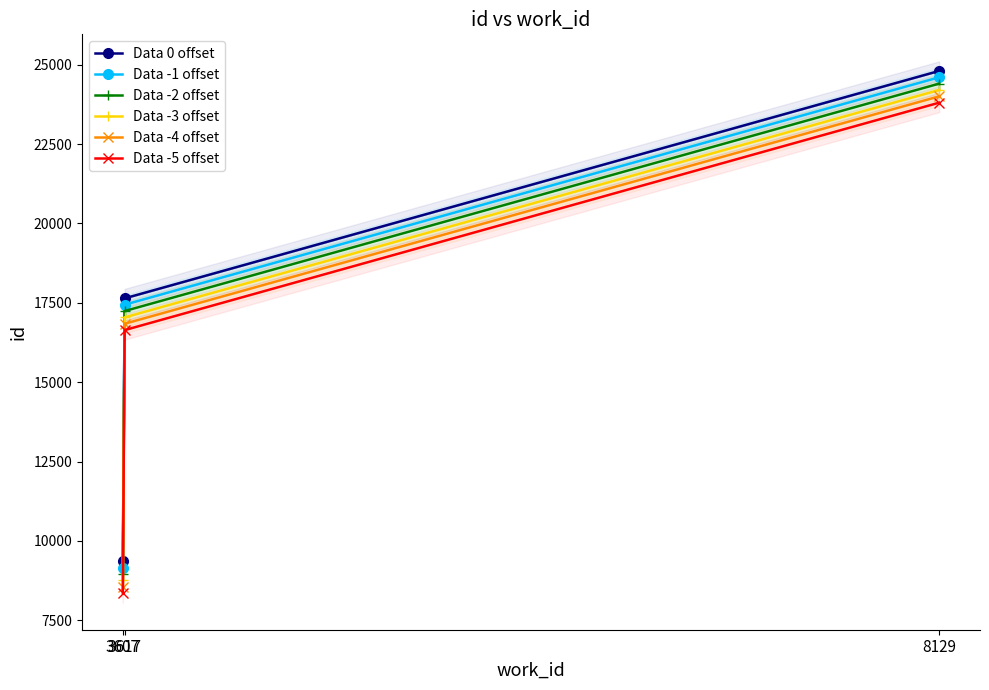

At which label is Data 0 offset closest to 17081?

3617